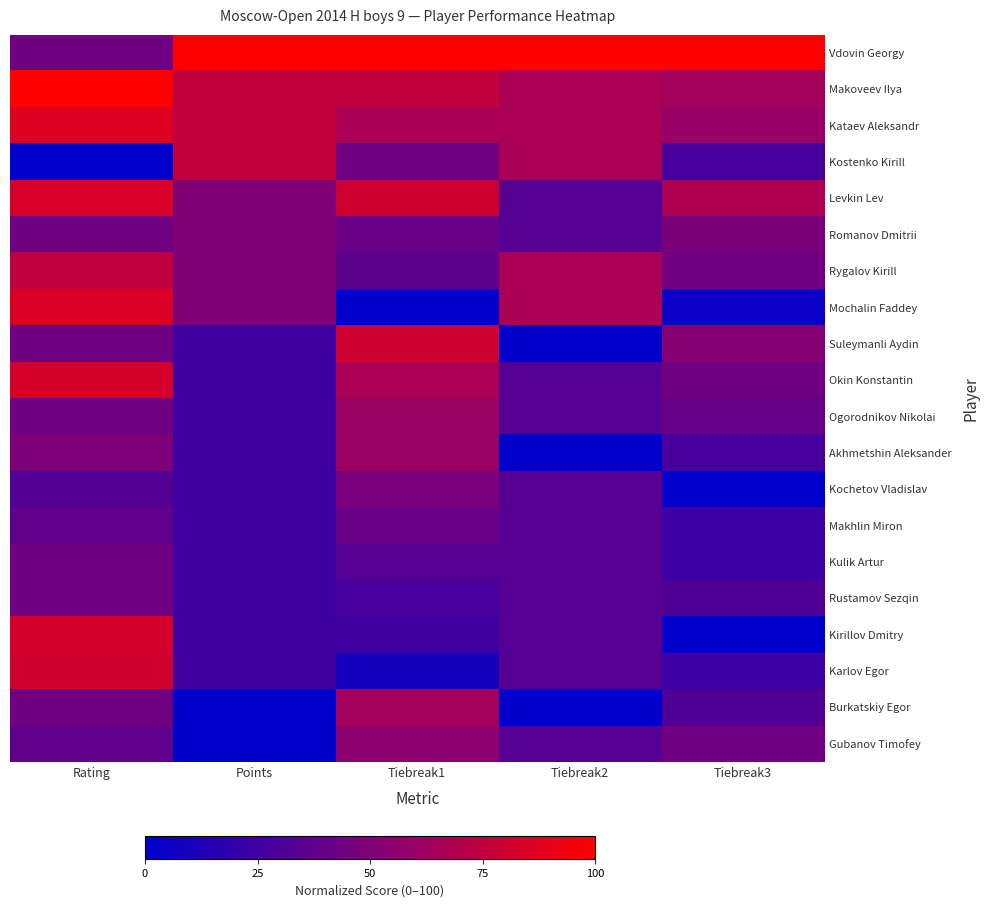

Which label corresponds to the largest value in the chart?

Points